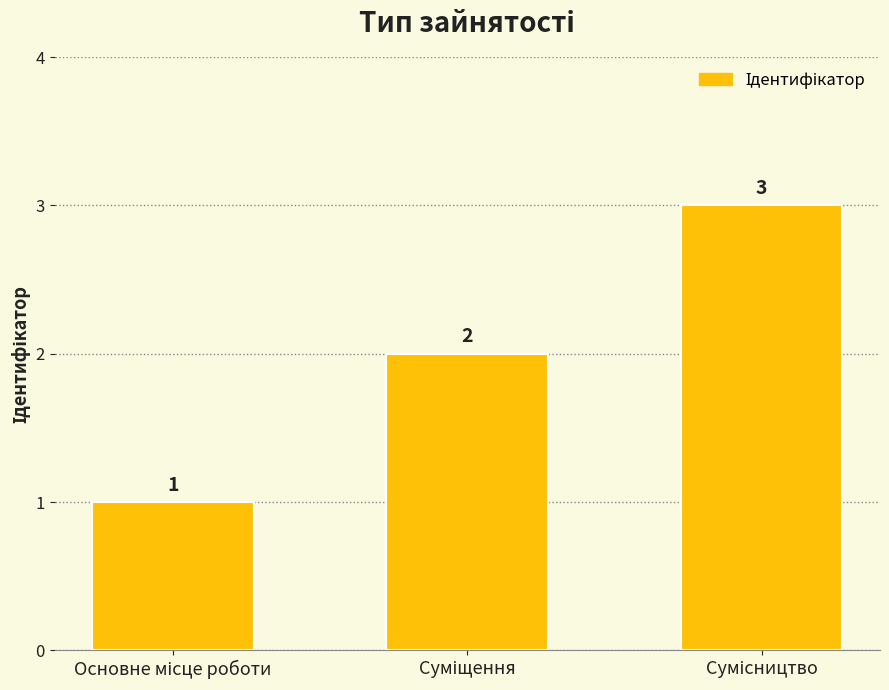

How many values are between 1 and 3?

3